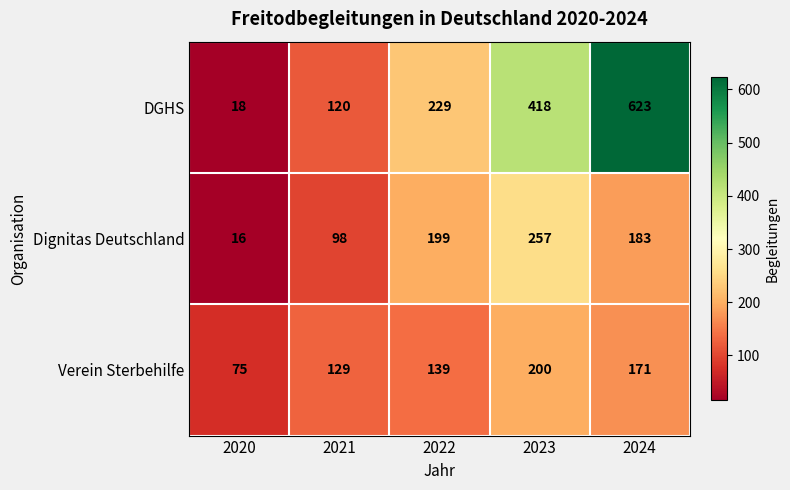

Which series has the largest total across all categories?

DGHS